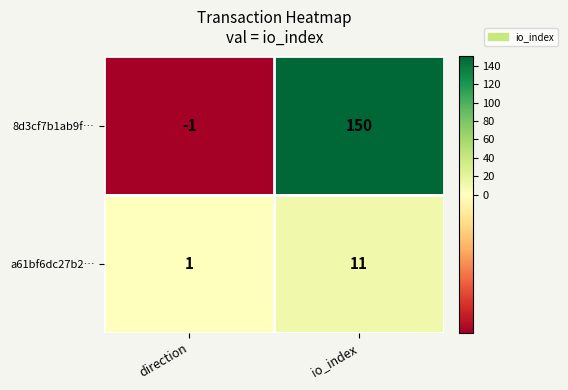

At which label is a61bf6dc27b2… closest to 6?

direction